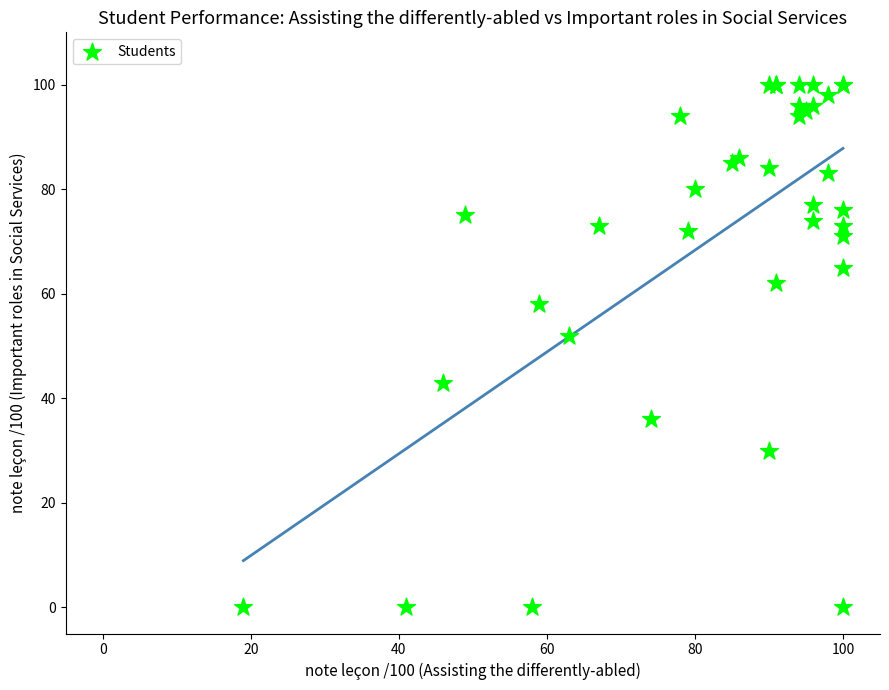

What Y value in the scatter plot is closest to 50?

52